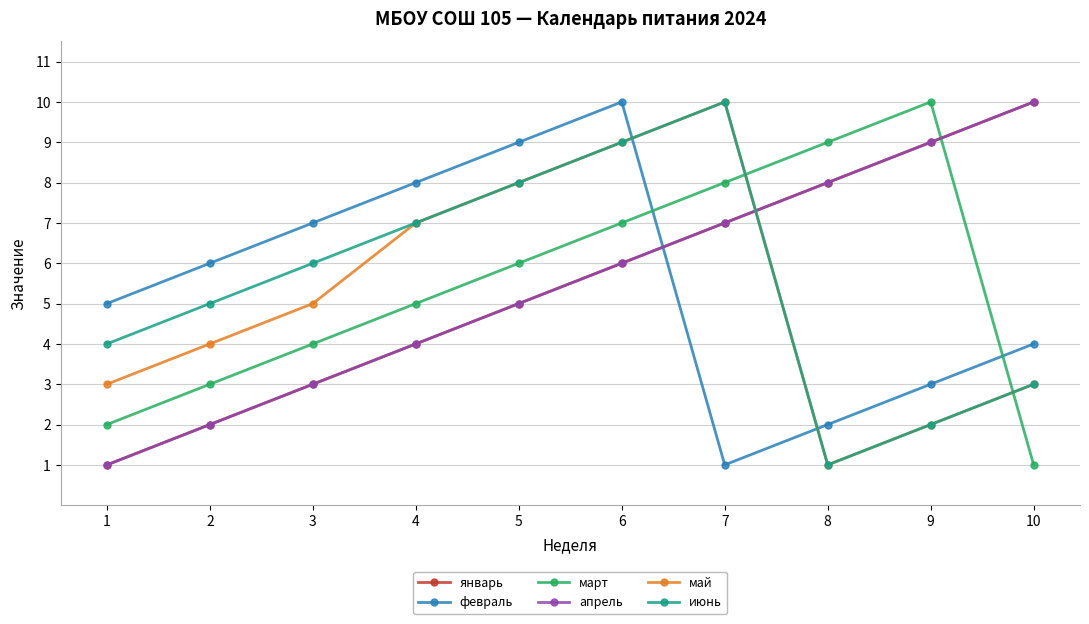

Between 2 and 8, which series saw the biggest shift?

январь